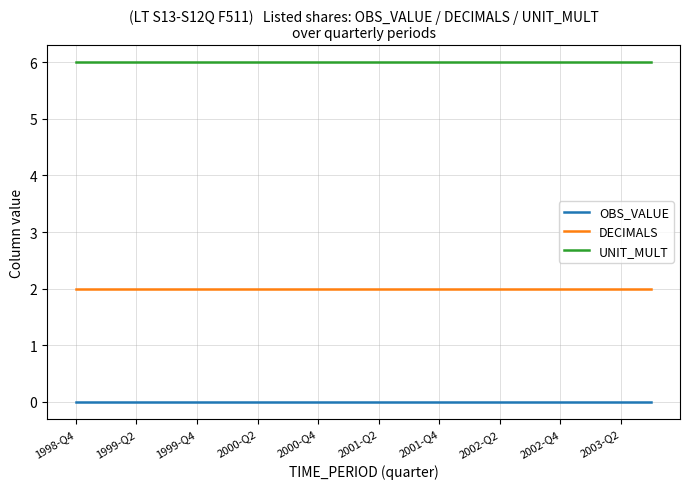

What is the maximum value shown in the chart?

6